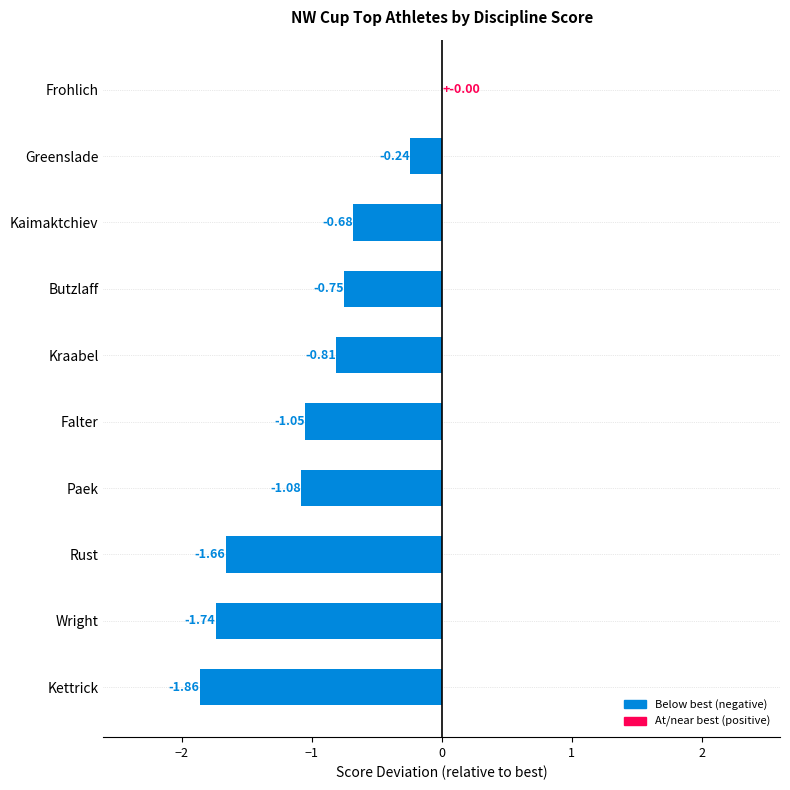

What is the sum of all values?

-9.9